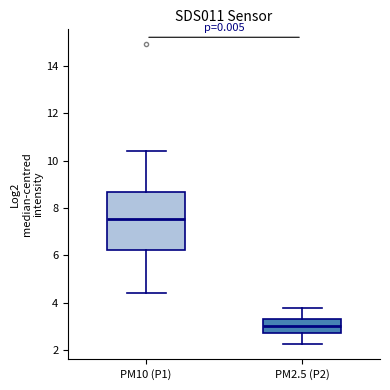

Where does the lower whisker of the box for PM10 (P1) end on the y-axis? The values are not printed on the chart, so give them approximately, as read against the axis.

4.4